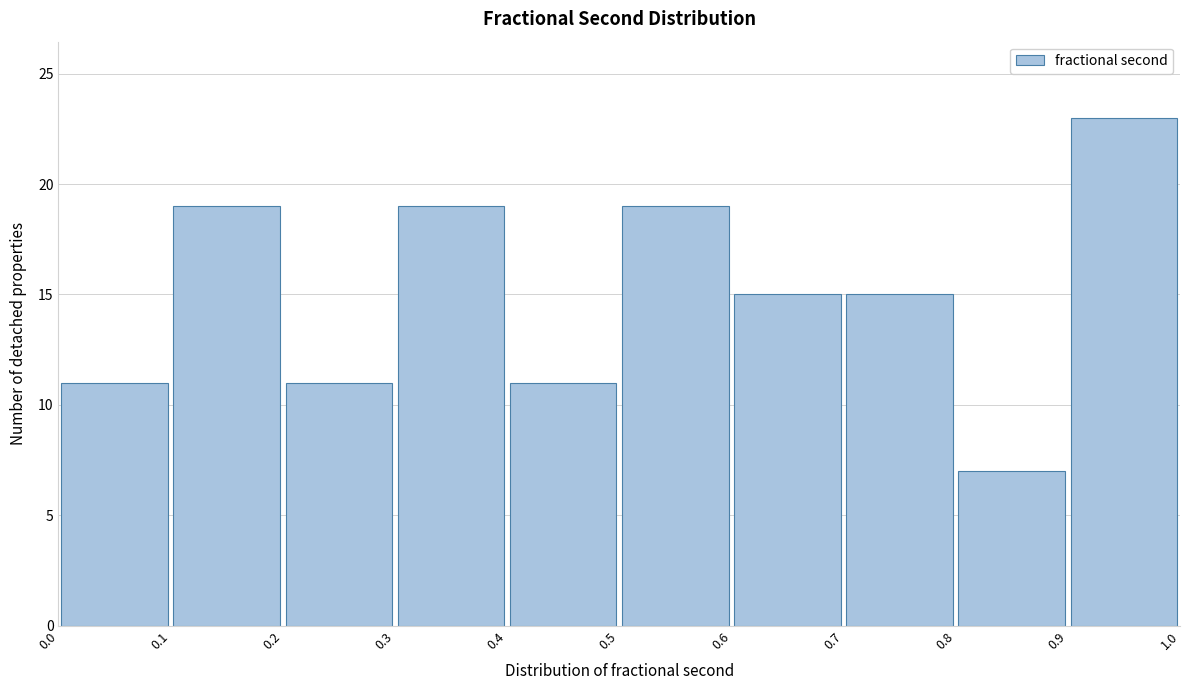

What is the height of the bar covering 0.9 to 1.0 on the x-axis? The values are not printed on the chart, so give them approximately, as read against the axis.

23